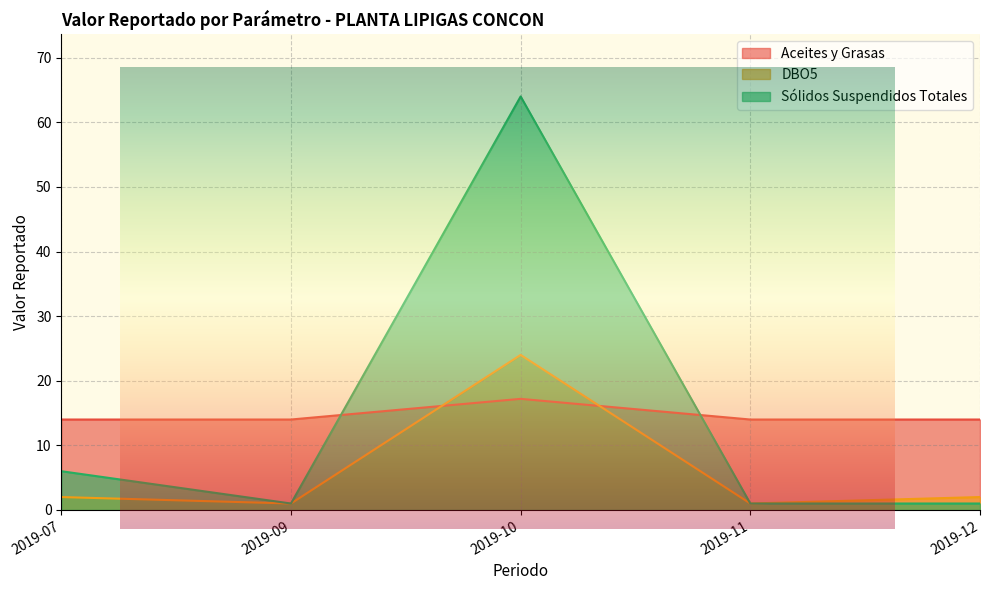

True or false: Aceites y Grasas and Sólidos Suspendidos Totales cross at least once.

True